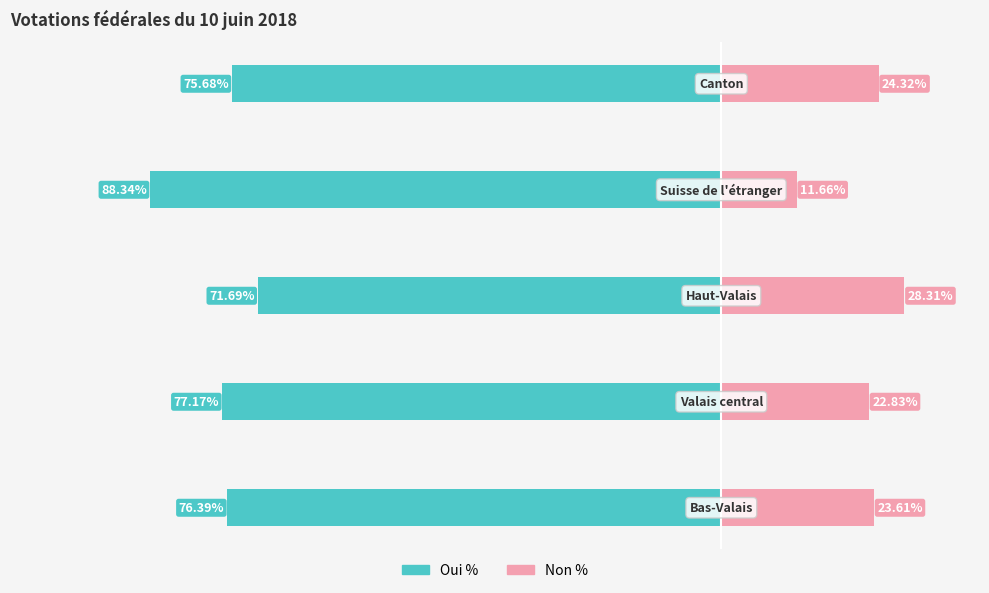

Reading left to right, list all the values displayed in this chart.

Oui %: 0=-76.4	1=-77.2	2=-71.7	3=-88.3	4=-75.7
Non %: 0=23.6	1=22.8	2=28.3	3=11.7	4=24.3